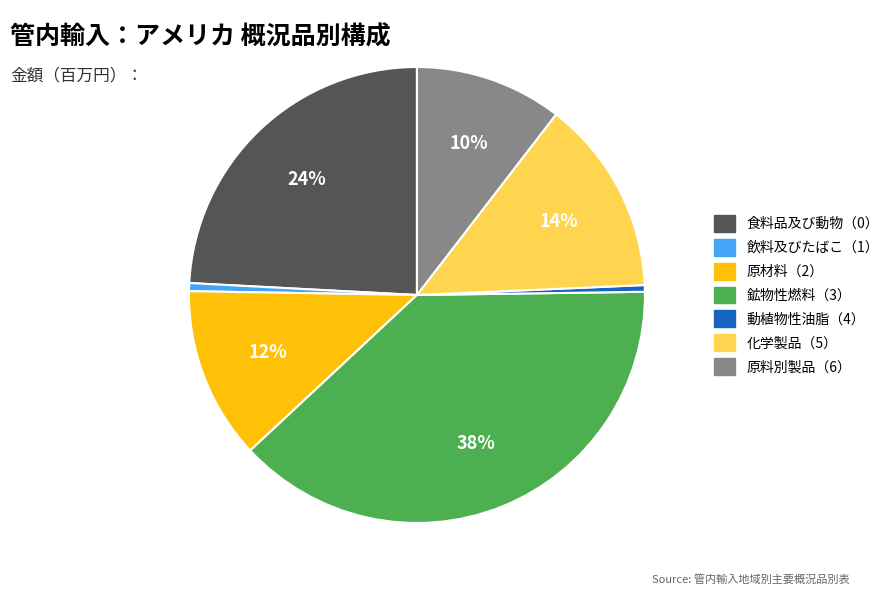

Which has a higher value, 飲料及びたばこ（1） or 原料別製品（6）?

原料別製品（6）